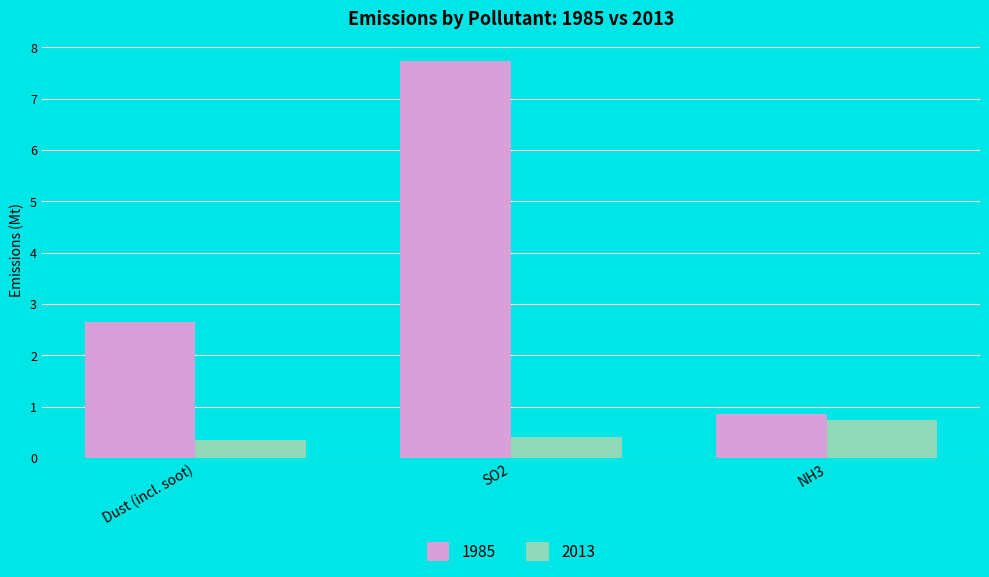

Which series has the widest spread of values?

1985